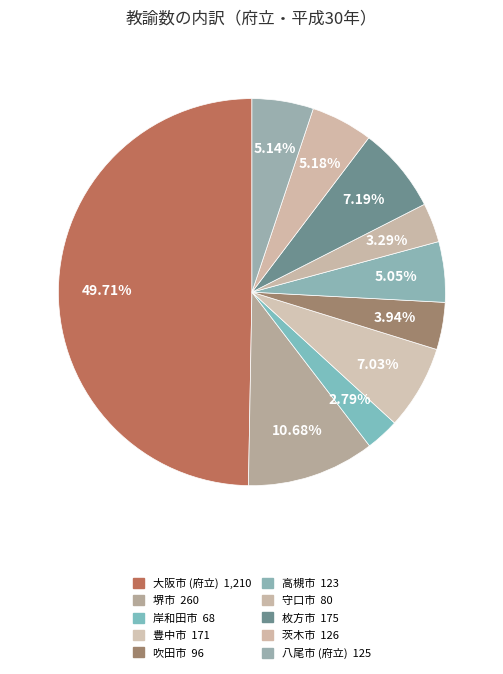

How many slices are in this pie chart?

10